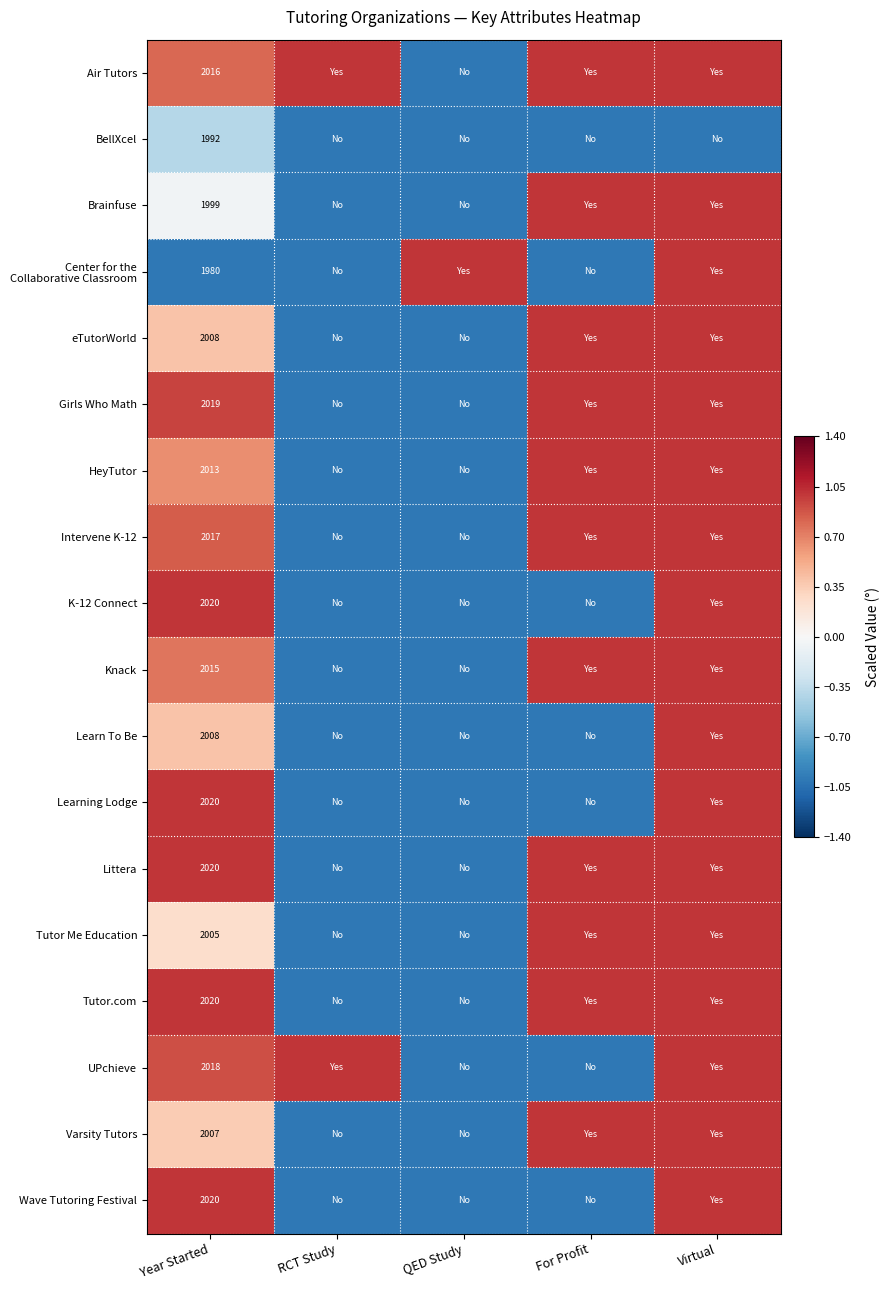

Is it true that K-12 Connect equals 2020 at Year Started?

True